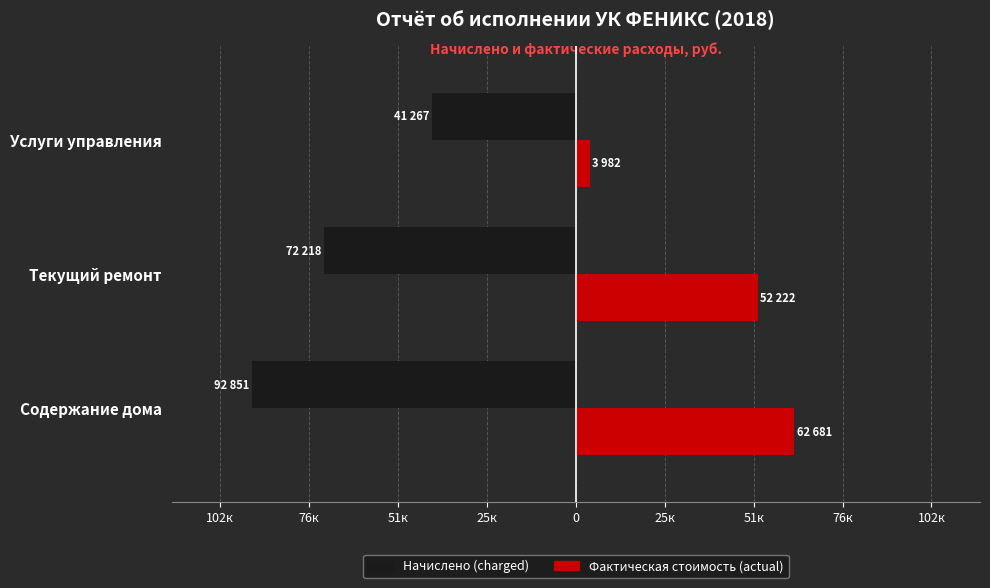

What are all the series names shown in the legend?

Начислено (charged), Фактическая стоимость (actual)